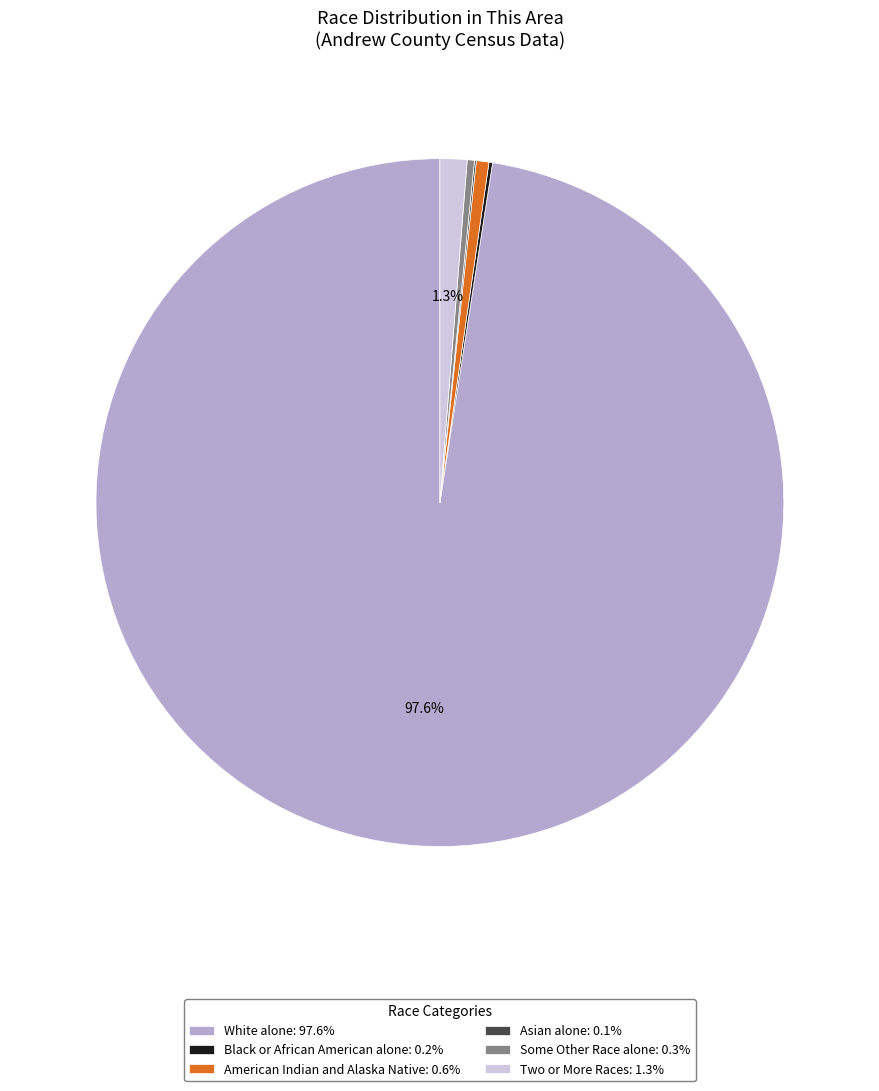

Is Some Other Race alone: 0.3% the majority of the pie?

No